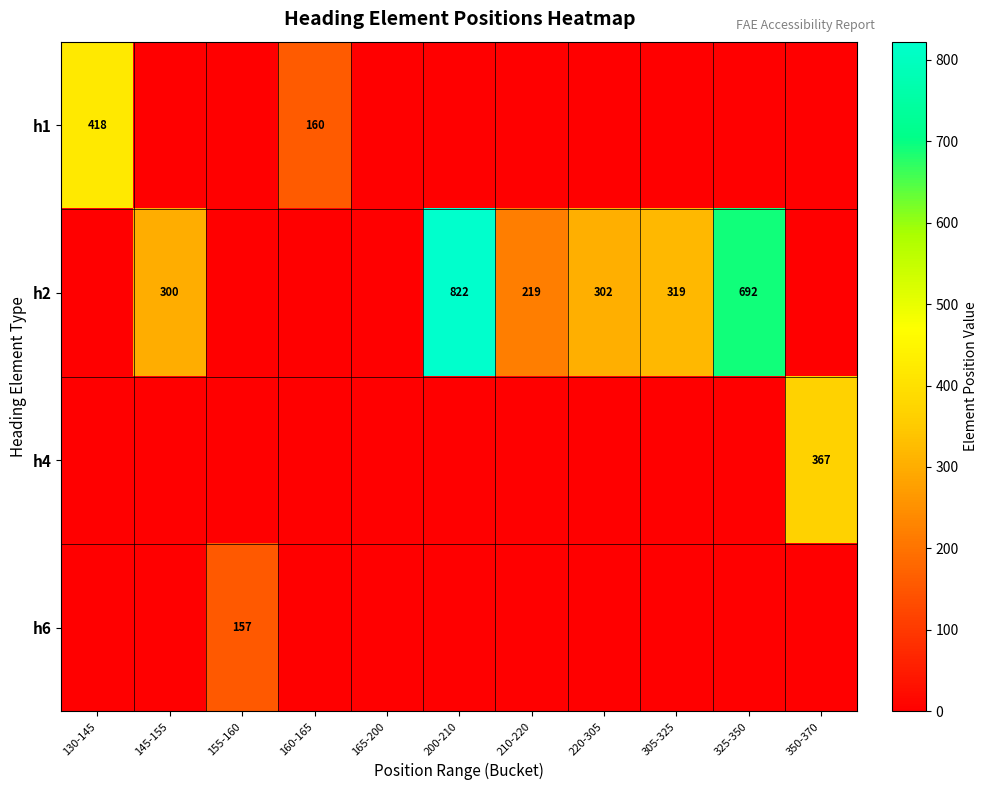

True or false: h2 has a value of 556 at 305-325.

False